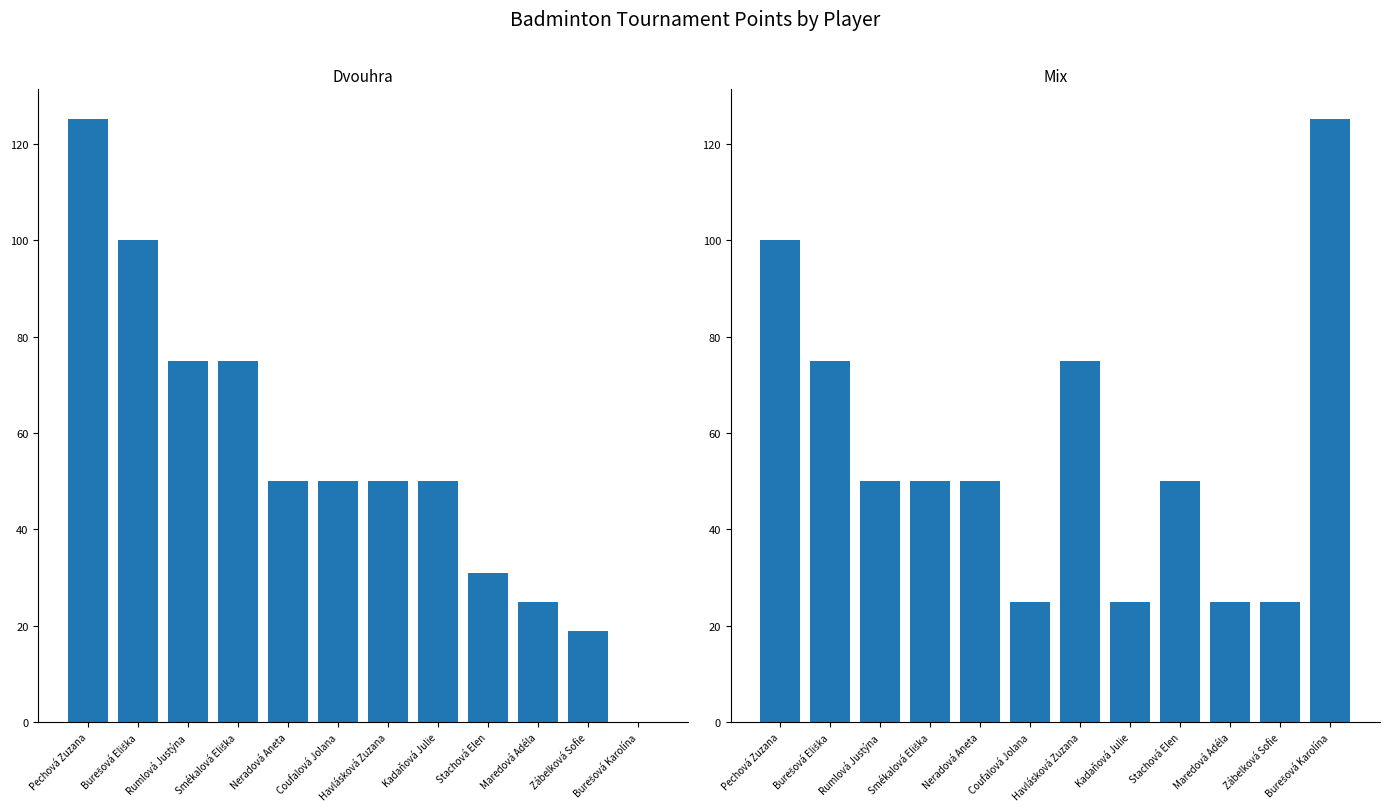

What is the label of the 3rd bar from the left?

Rumlová Justýna